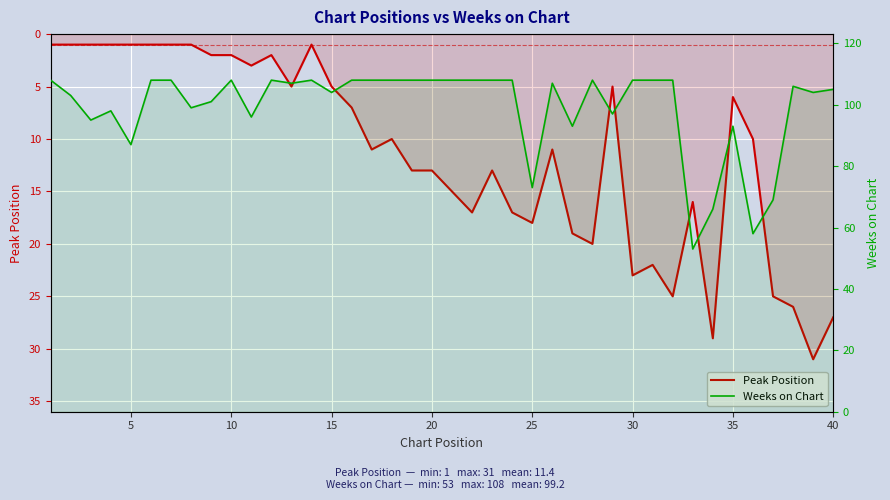

The Weeks on Chart series shows 193 at 20. True or false?

False